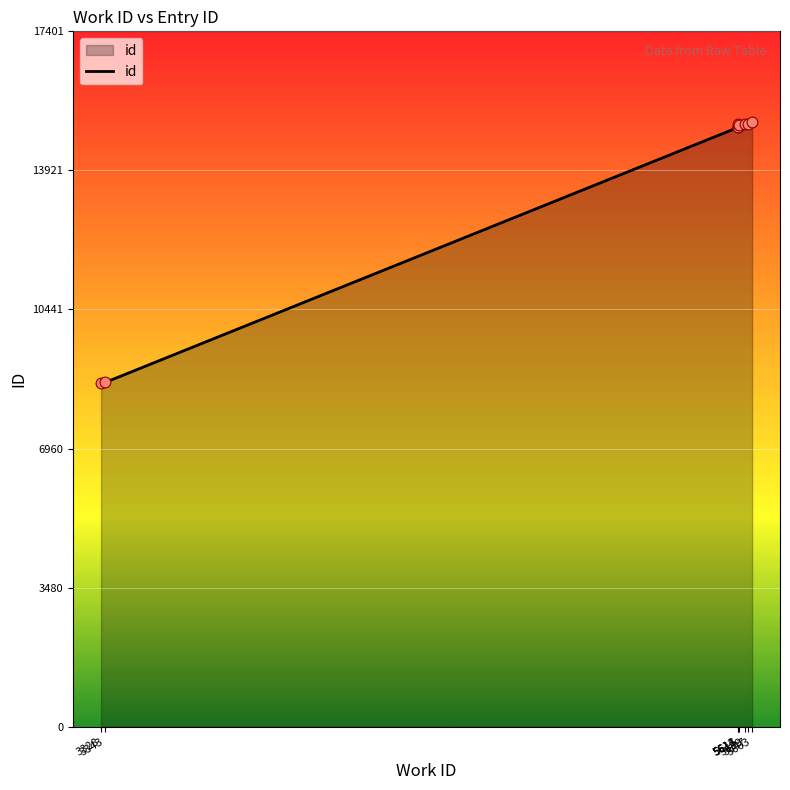

Which has a higher value, 5614 or 5612?

5614